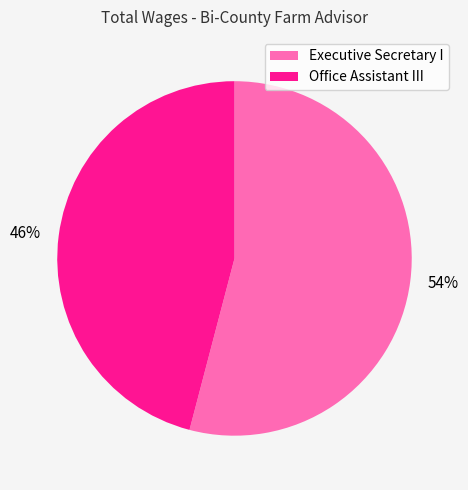

Between 54% and 46%, which is larger?

54%